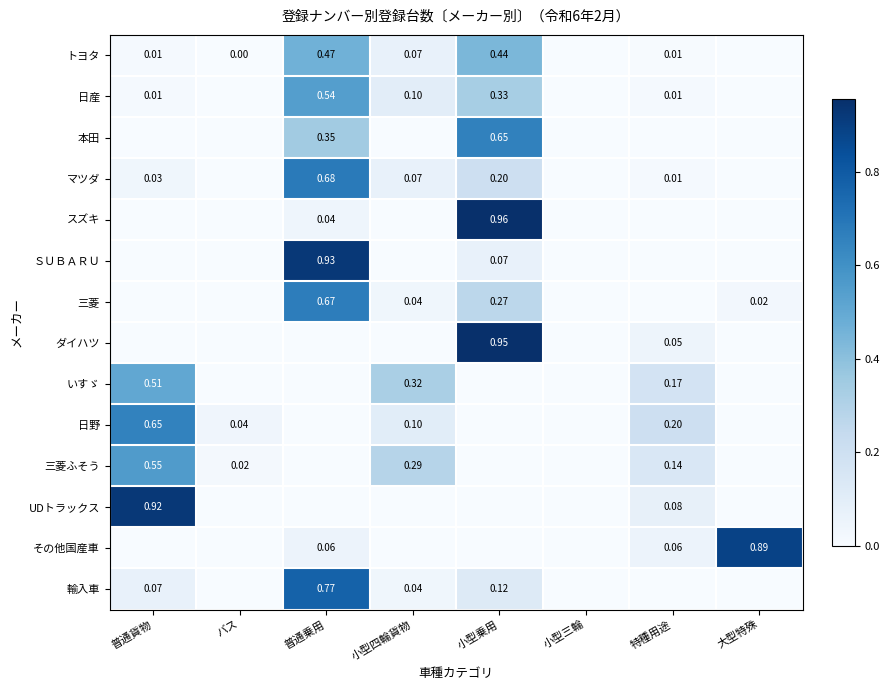

Which series changed the most between 普通貨物 and バス?

UDトラックス